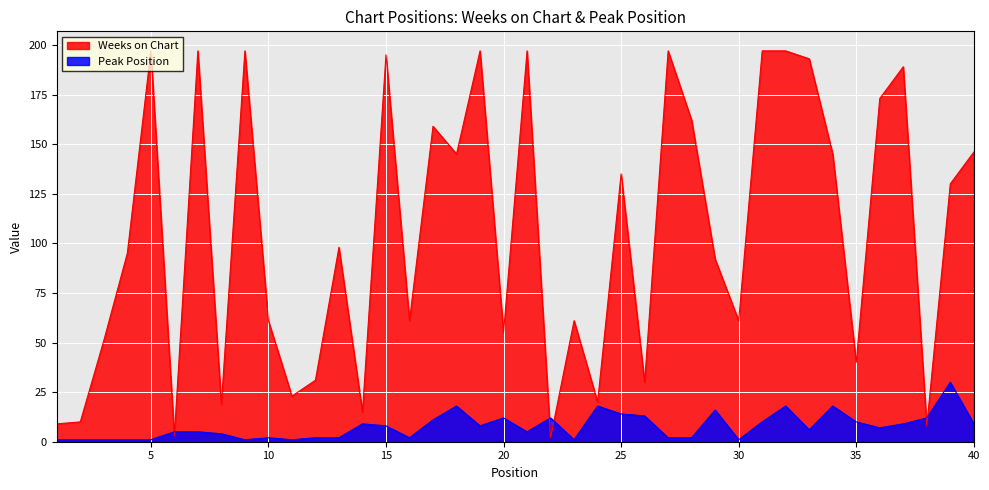

Which series changed the most between 4 and 29?

Peak Position